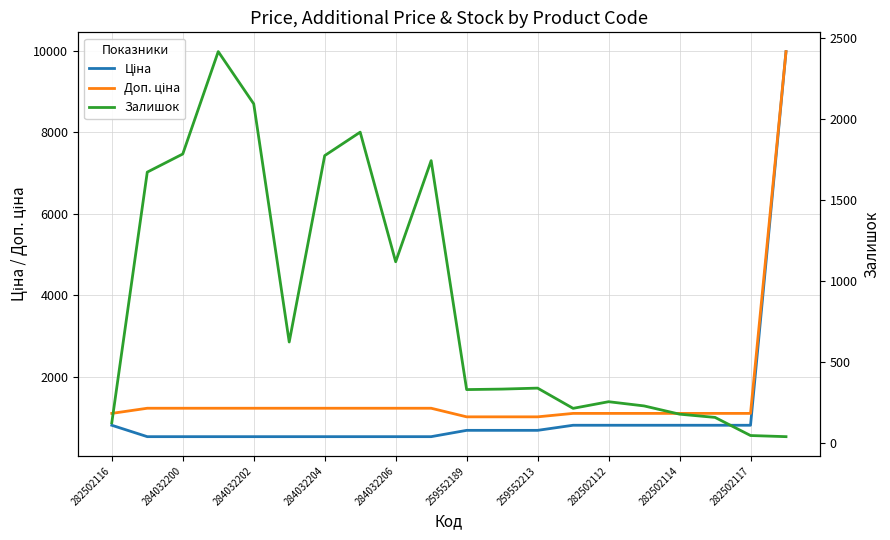

At which category does the chart reach its peak across all series?

19